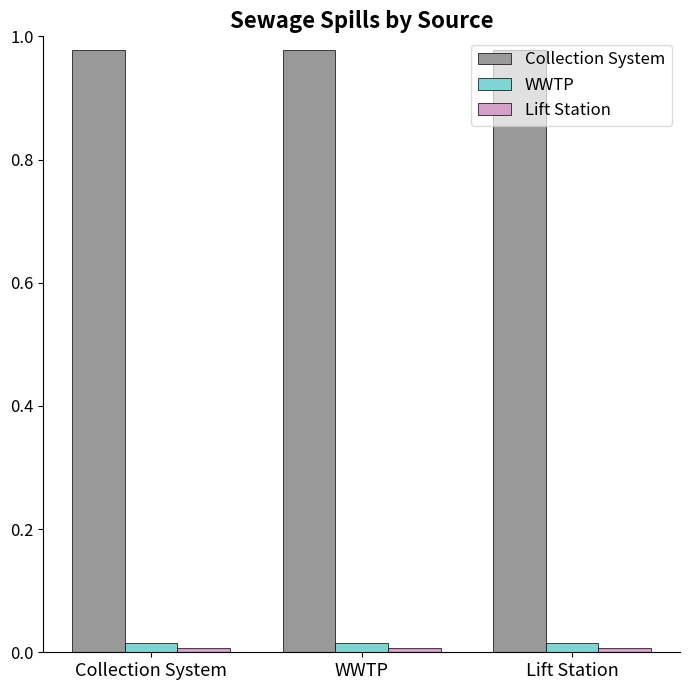

Is it true that WWTP equals 0.0 at WWTP?

True